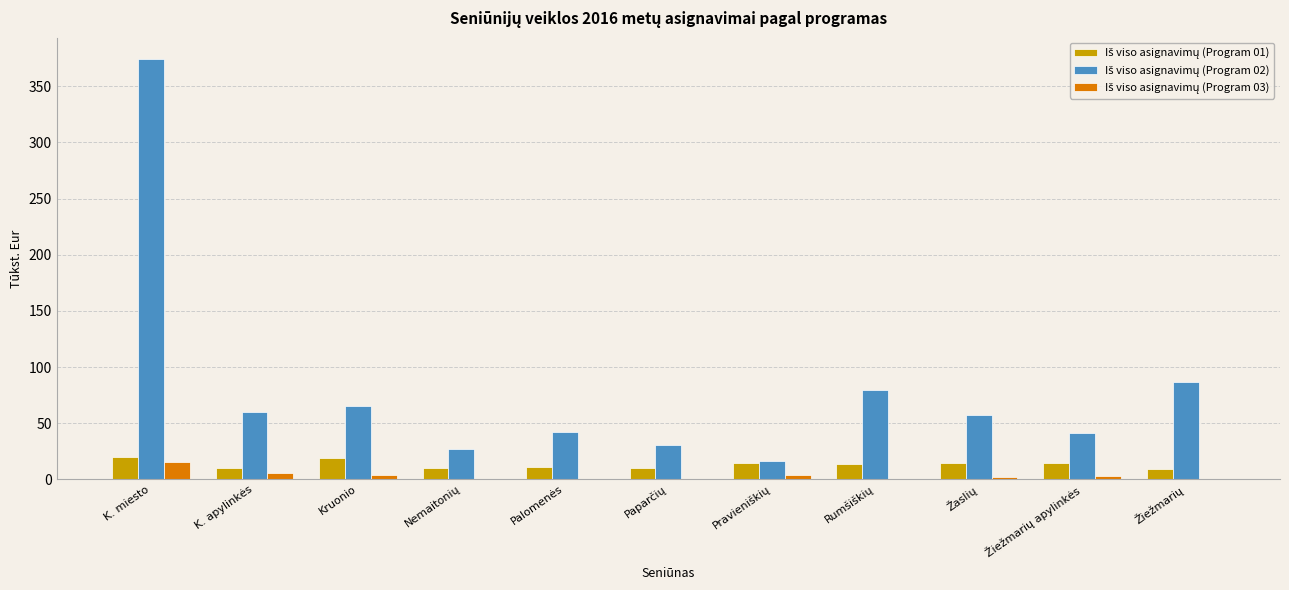

Are the bars horizontal?

No